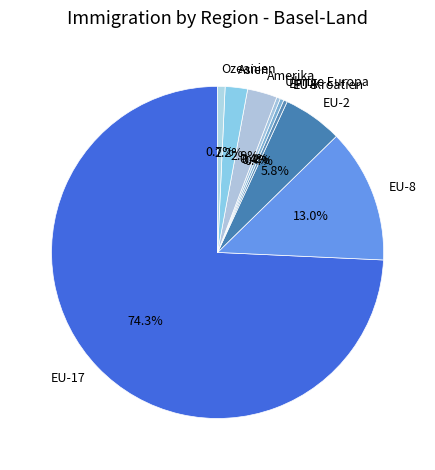

Count the number of slices in the pie.

9